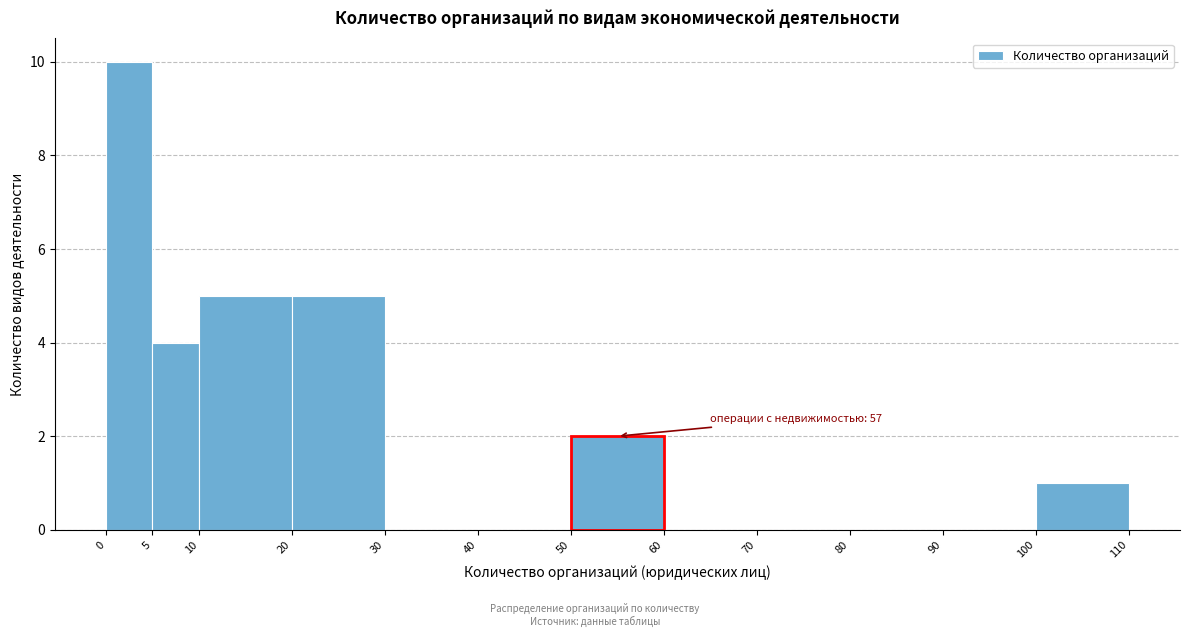

Which range on the x-axis has the tallest bar?

0 to 5